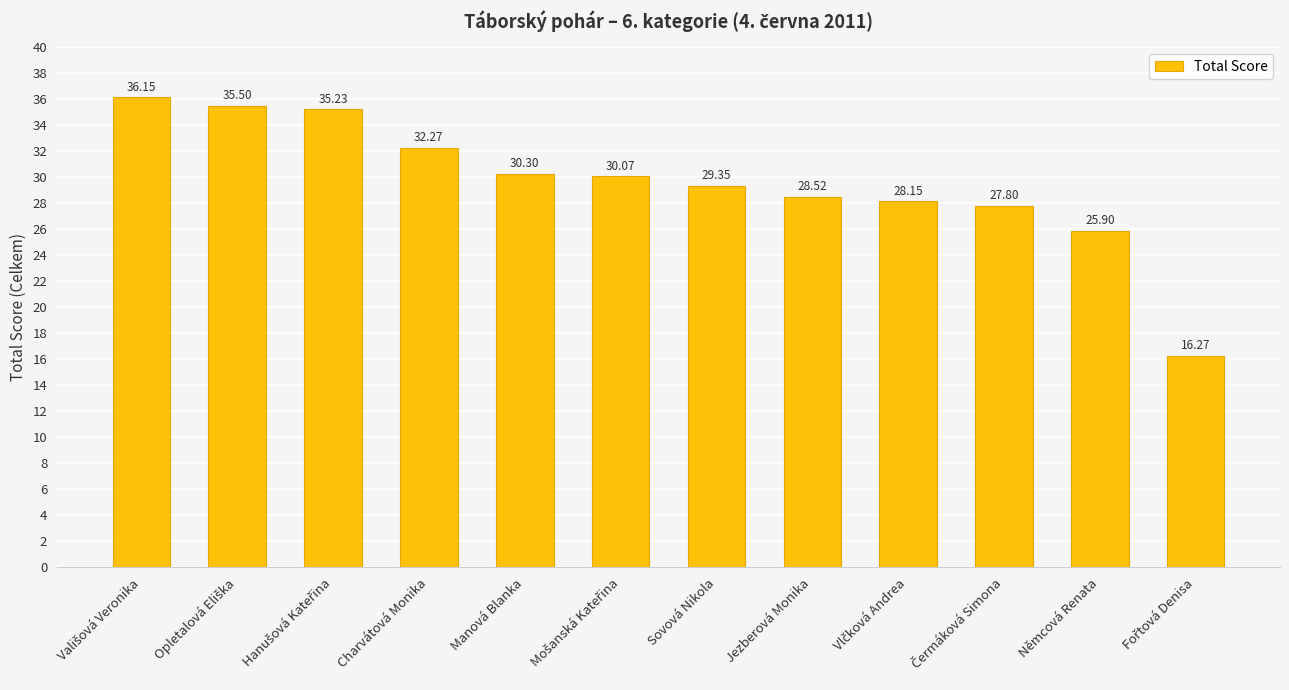

Where is the data nearest to the value 26?

Němcová Renata